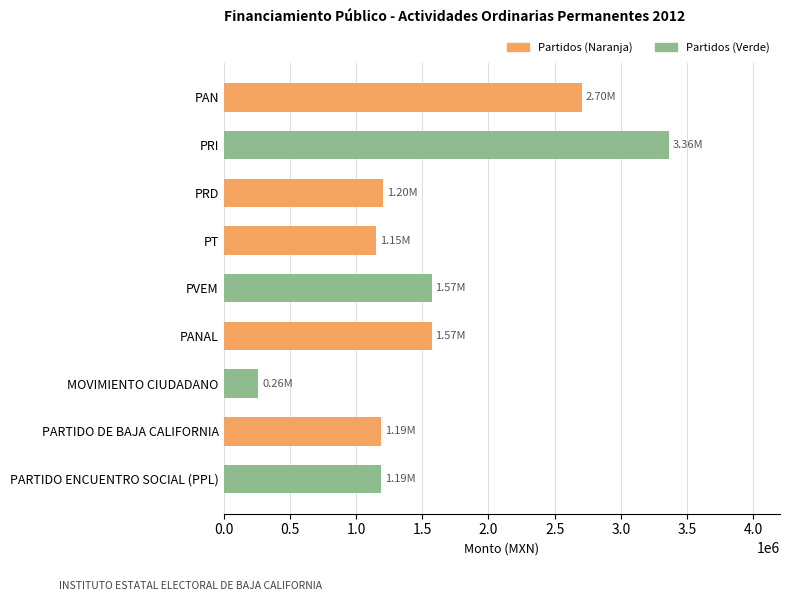

What is the difference between the values at PRD and PAN?

1500237.2